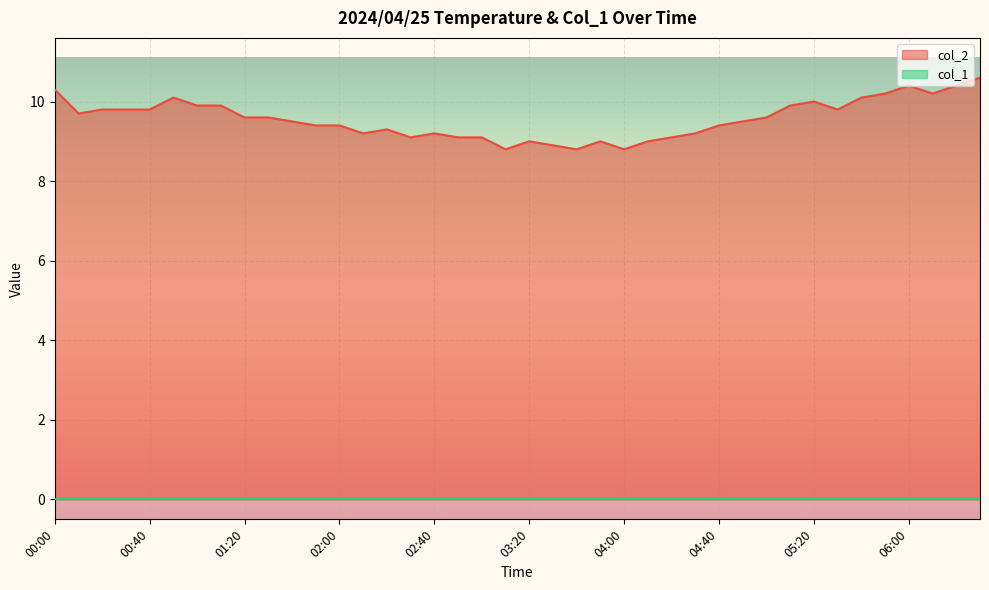

What is the value of the 20th point from the left?

8.8